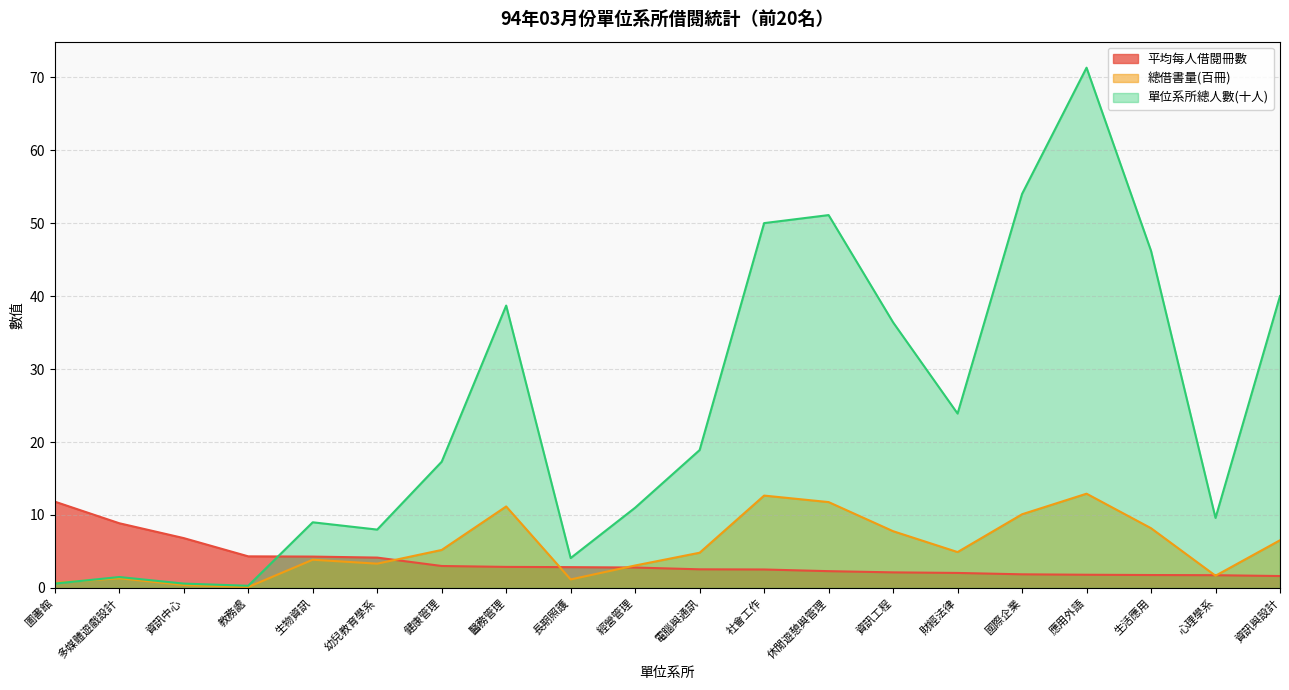

How many intersections are there between 平均每人借閱冊數 and 總借書量(百冊)?

5